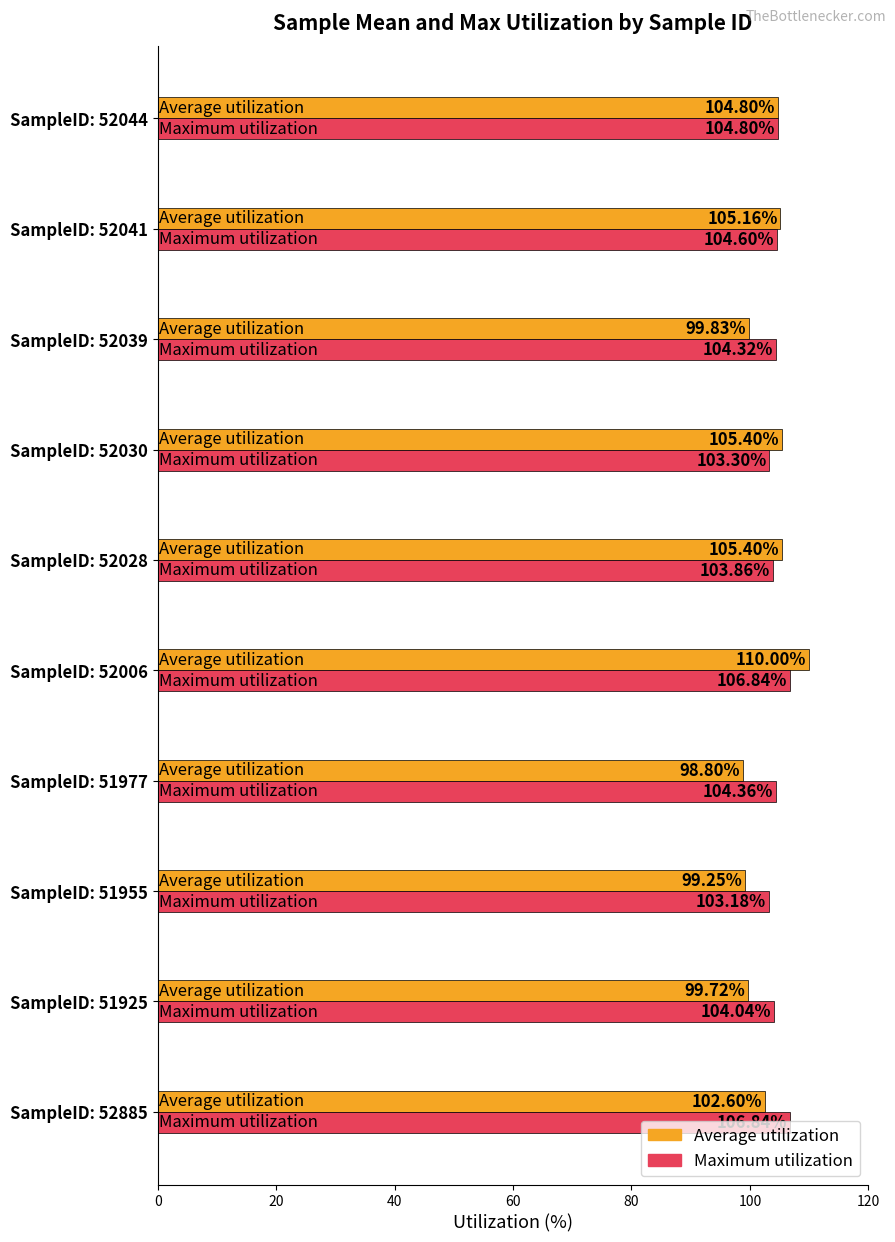

Which series has the widest spread of values?

Average utilization